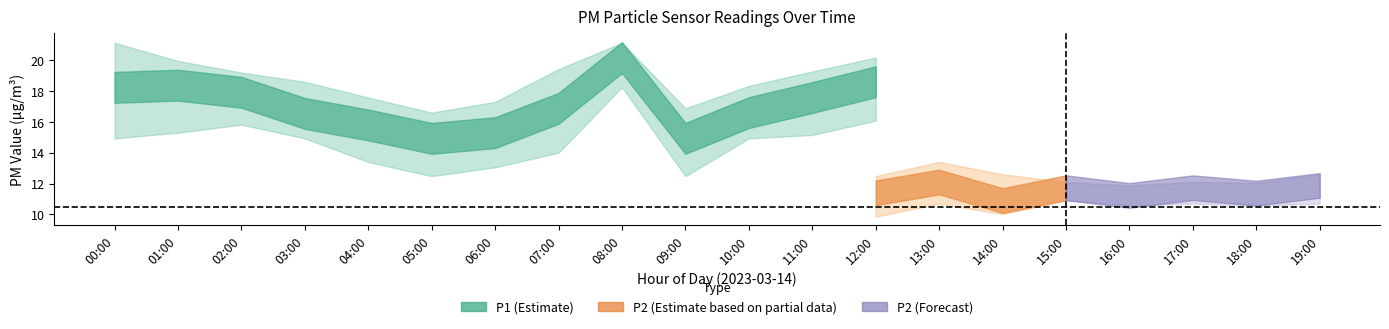

Is the value of P2_lower at 18:00 greater than the value of P1_upper at 09:00?

No